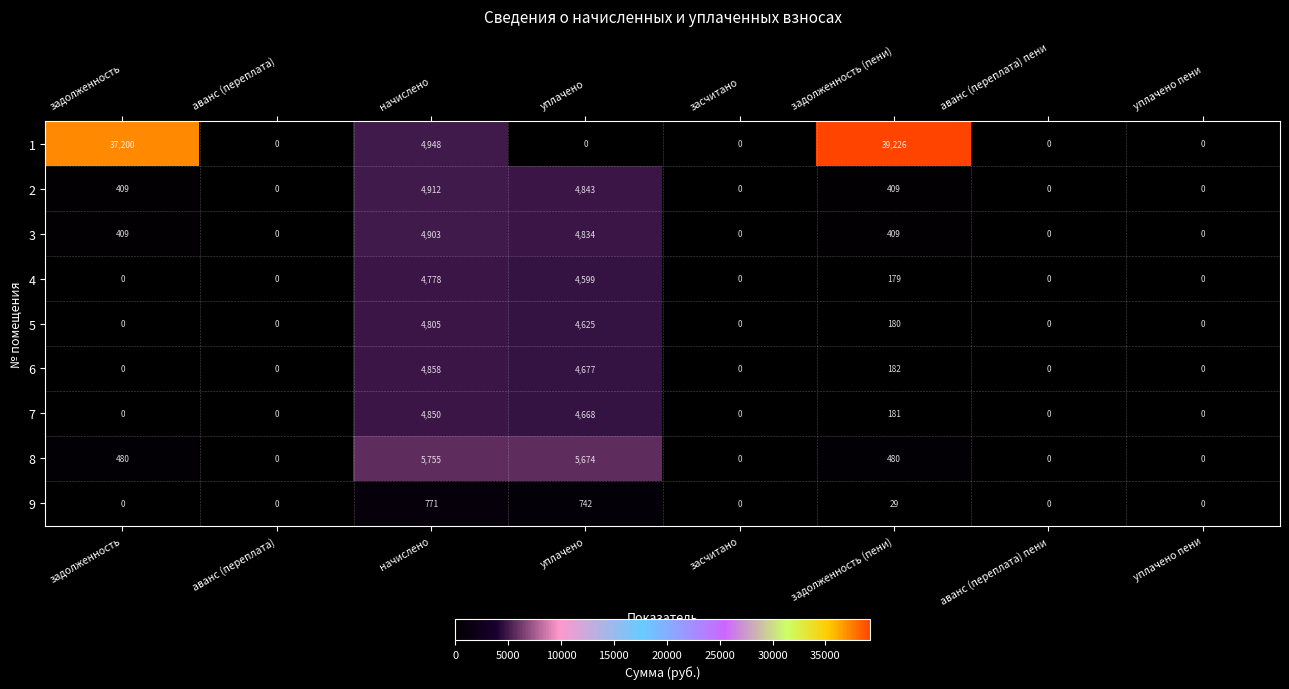

What is the highest value of the 1 series?

39226